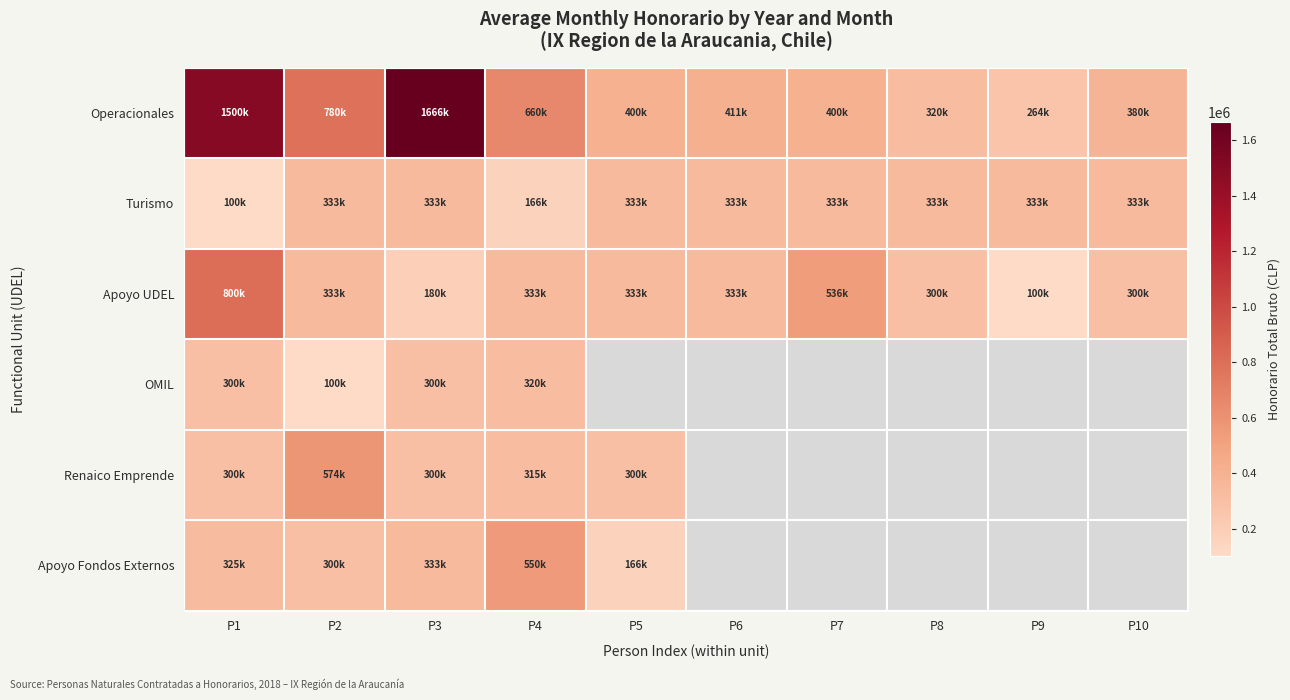

What is the difference between the maximum and minimum values in the Renaico Emprende series?

274000.0